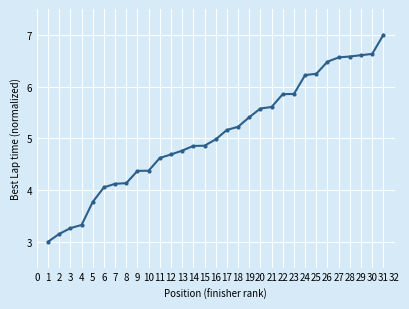

What is the value of the 22nd point from the left?

5.9